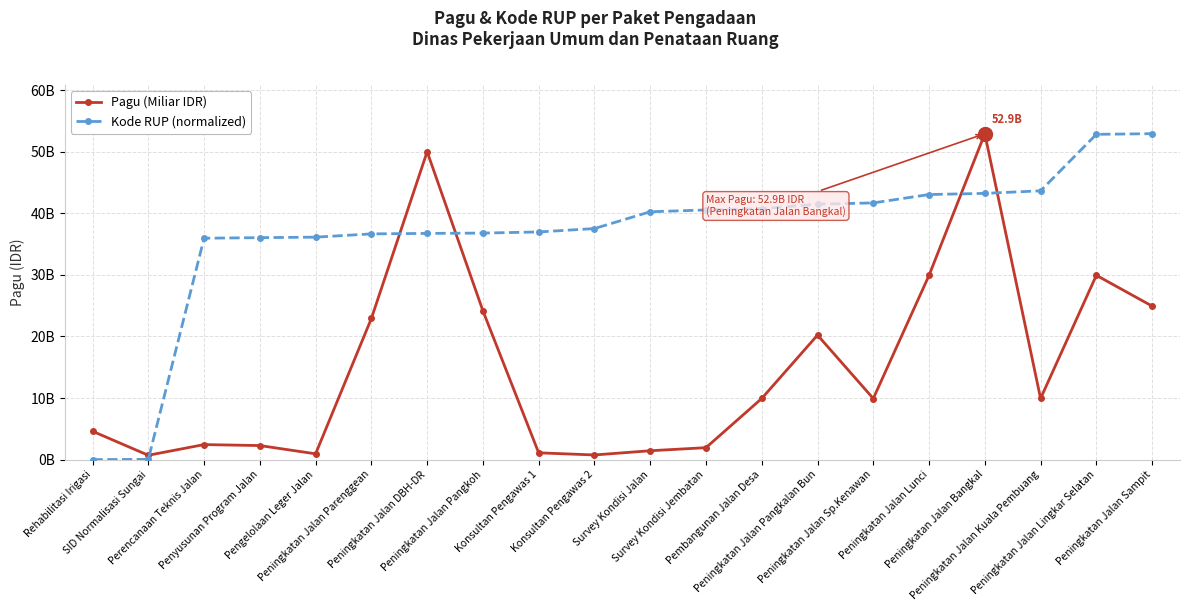

Which has a higher value, Pembangunan Jalan Desa or Rehabilitasi Irigasi?

Pembangunan Jalan Desa